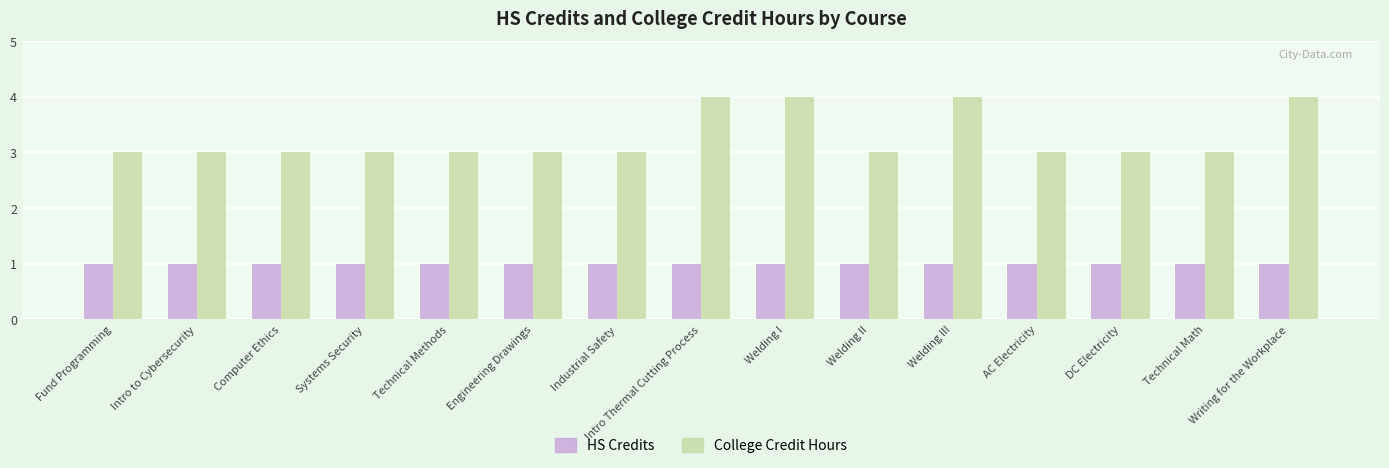

What is the total value across all series at Welding II?

4